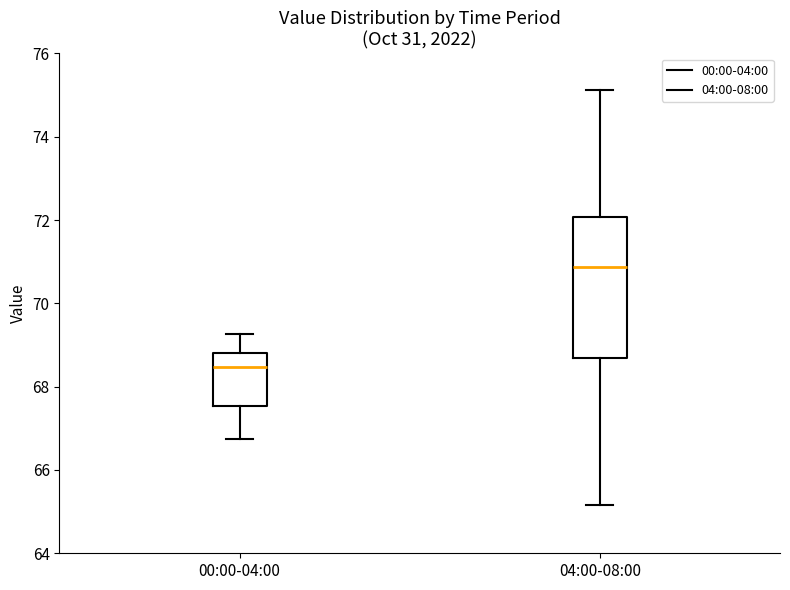

Which box's median line is the highest?

04:00-08:00